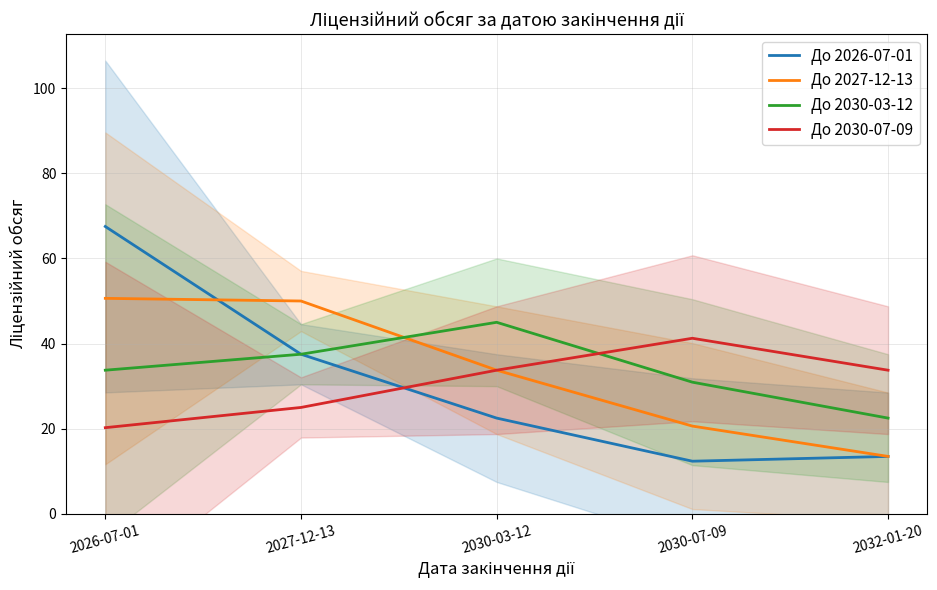

How many values in the До 2030-03-12 series exceed 33?

3